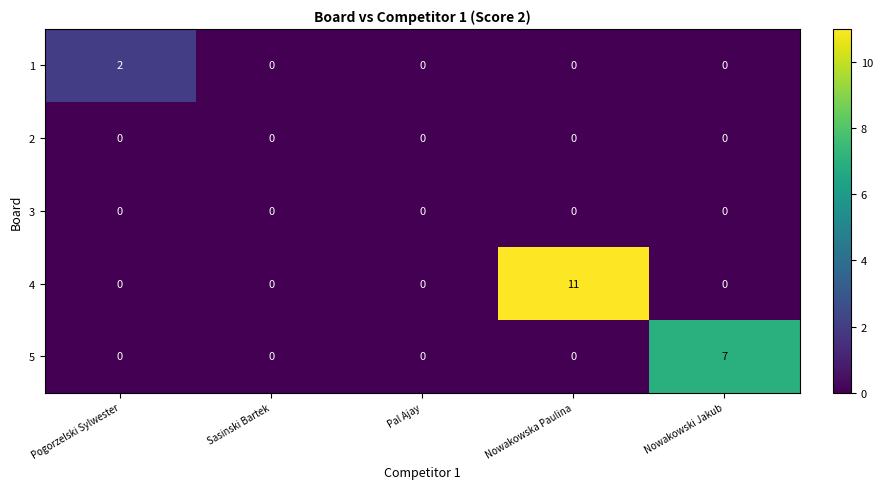

Which label corresponds to the largest value in the chart?

Nowakowska Paulina